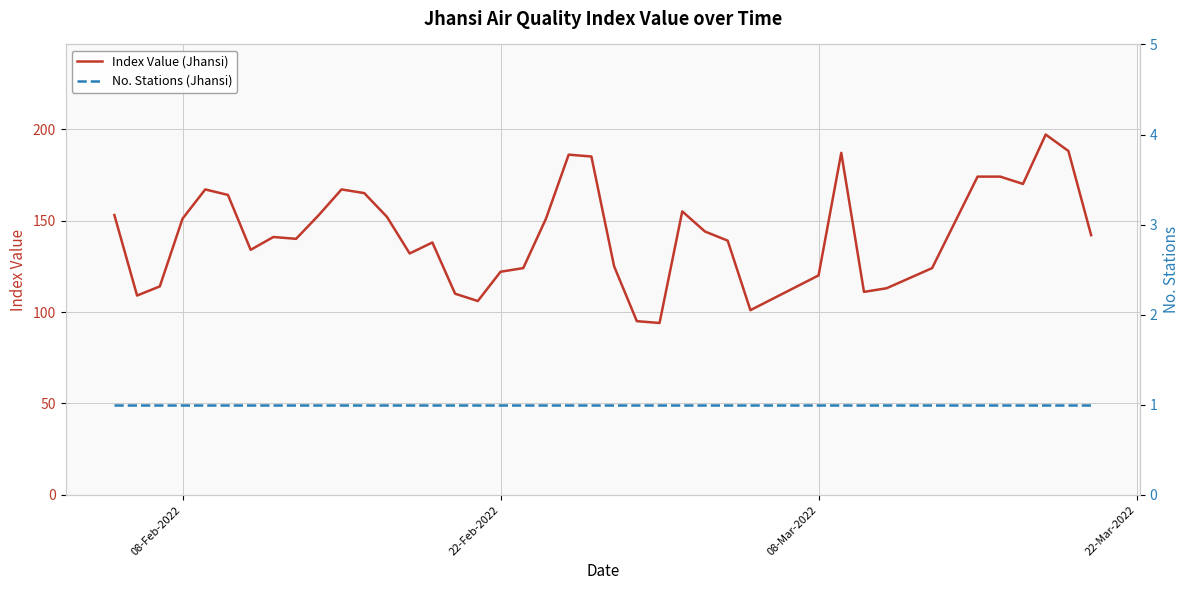

What is the value of the No. Stations (Jhansi) point at the 19th from the left?

1